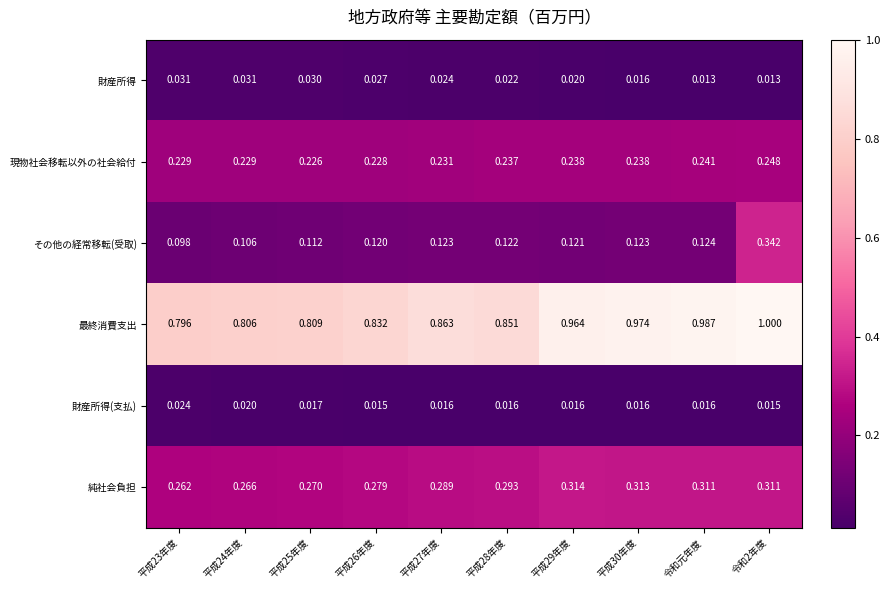

Which series changed the most between 平成30年度 and 令和2年度?

その他の経常移転(受取)